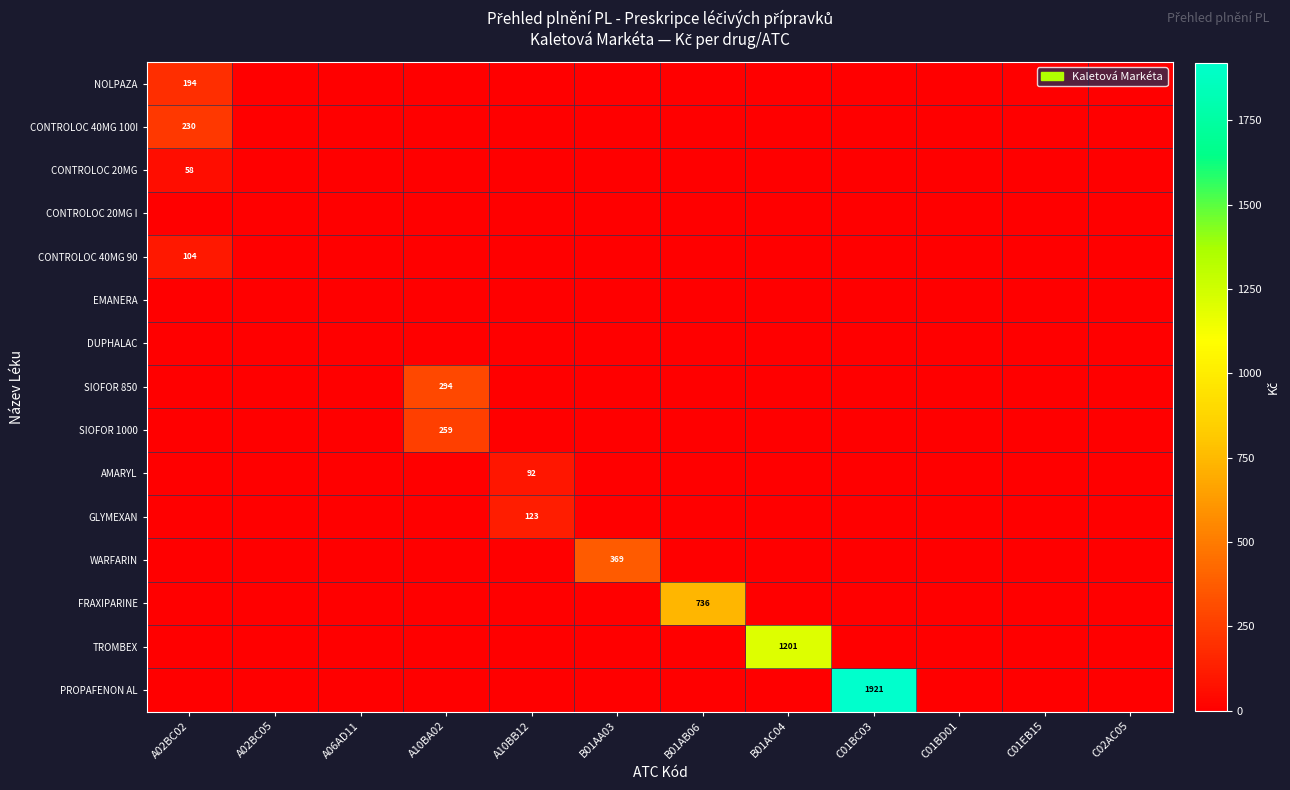

What is the total value across all series at A02BC02?

585.1